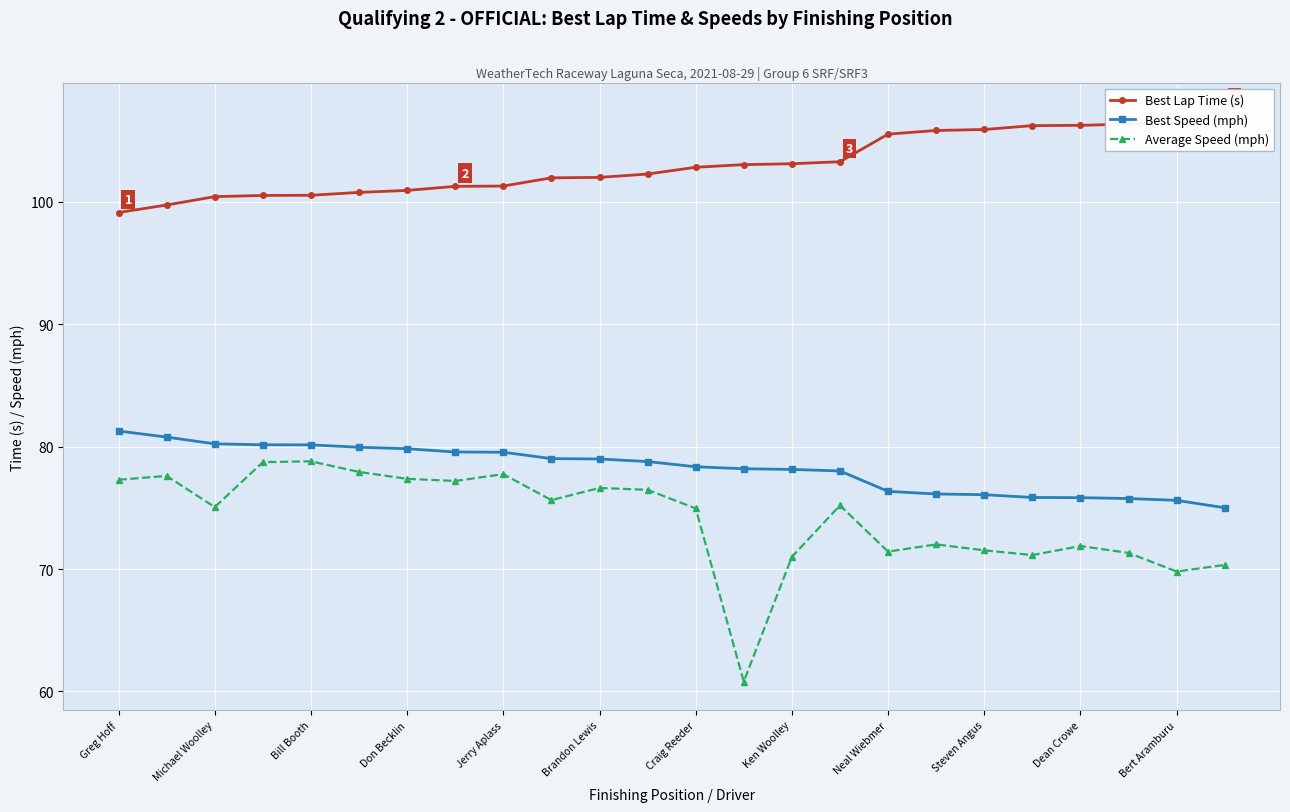

True or false: Best Lap Time (s) and Best Speed (mph) cross at least once.

False